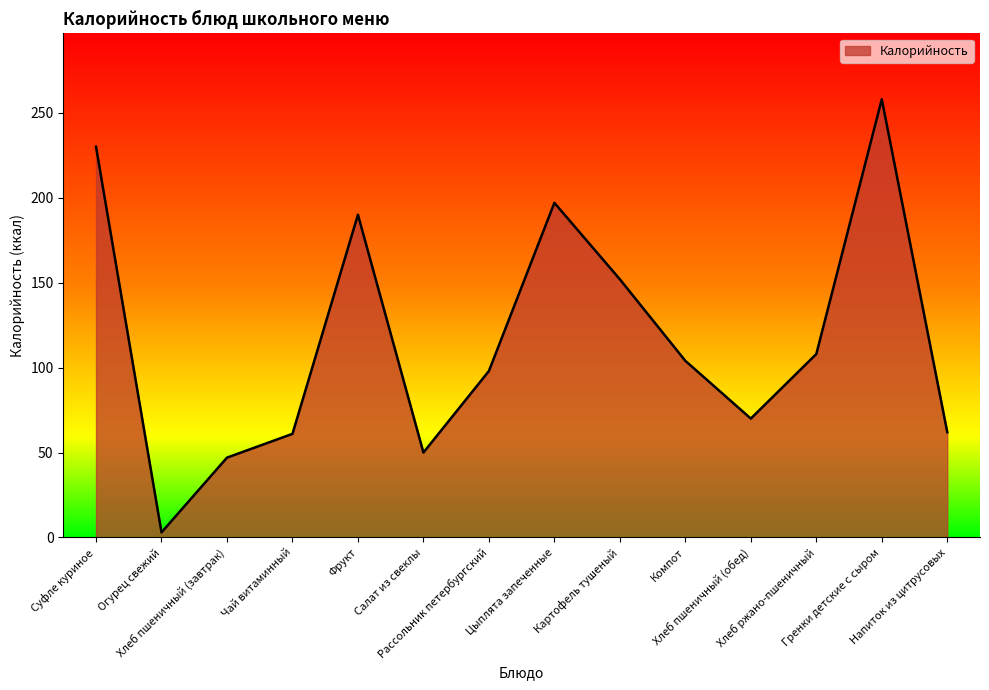

How many points are lower than both their immediate neighbors (excluding endpoints)?

3